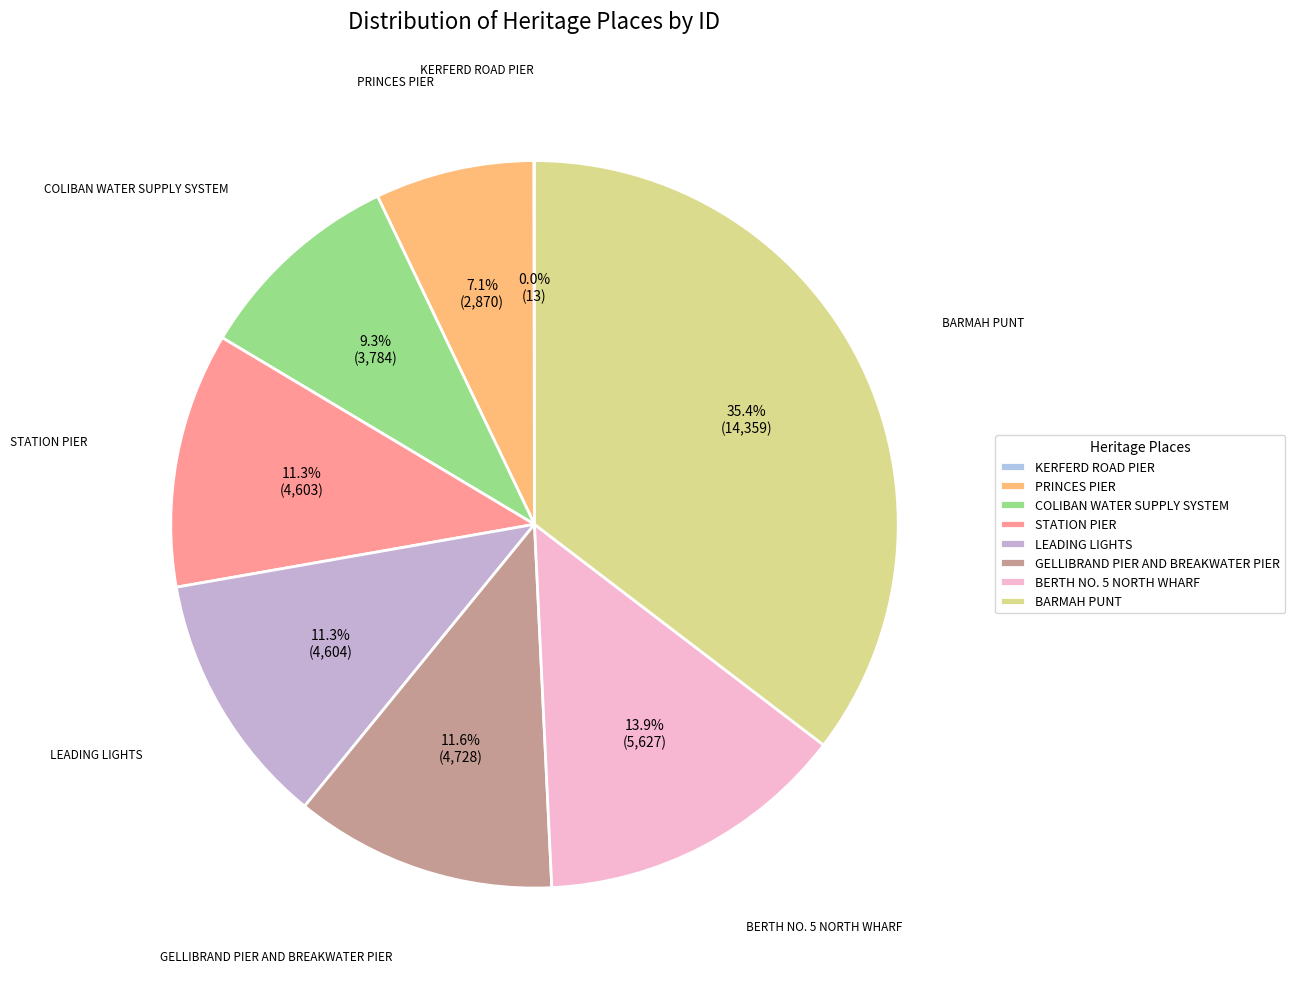

How much of the chart is everything except BERTH NO. 5 NORTH WHARF?

86.1%